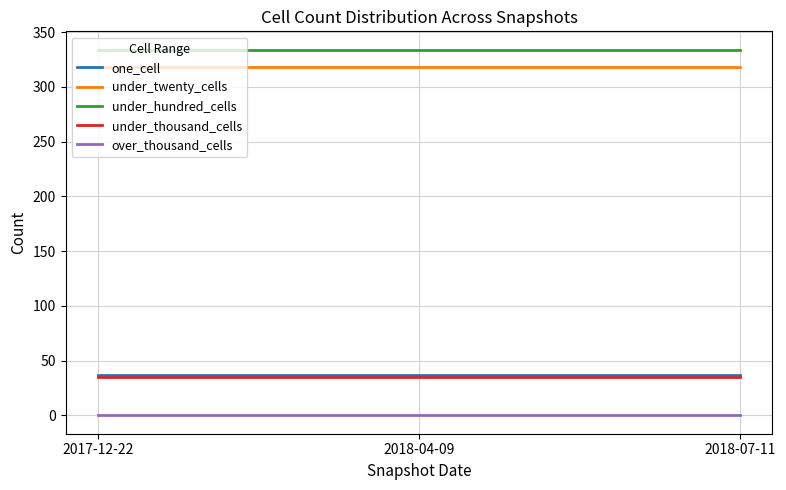

What is the difference between the highest and lowest values at 2018-07-11?

334